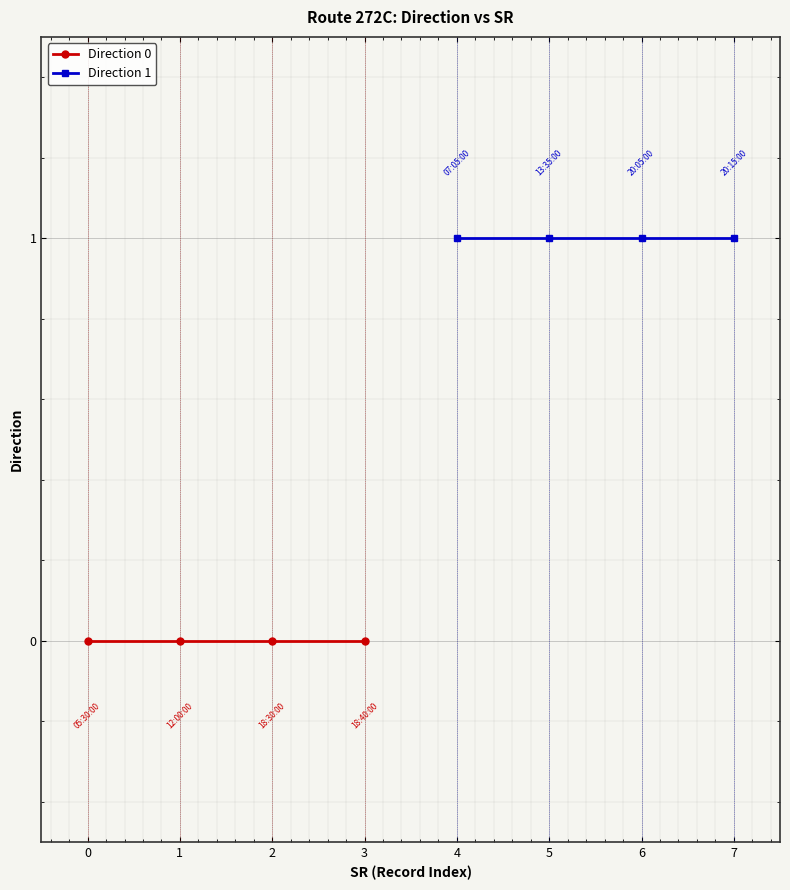

True or false: Direction 1 and Direction 0 cross at least once.

False